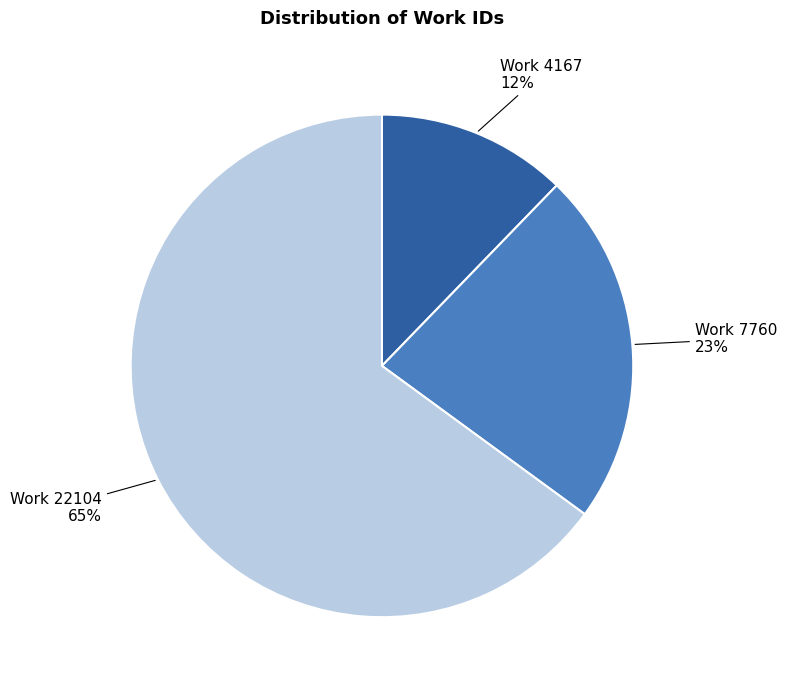

Is there any slice that represents more than half of the pie?

Yes